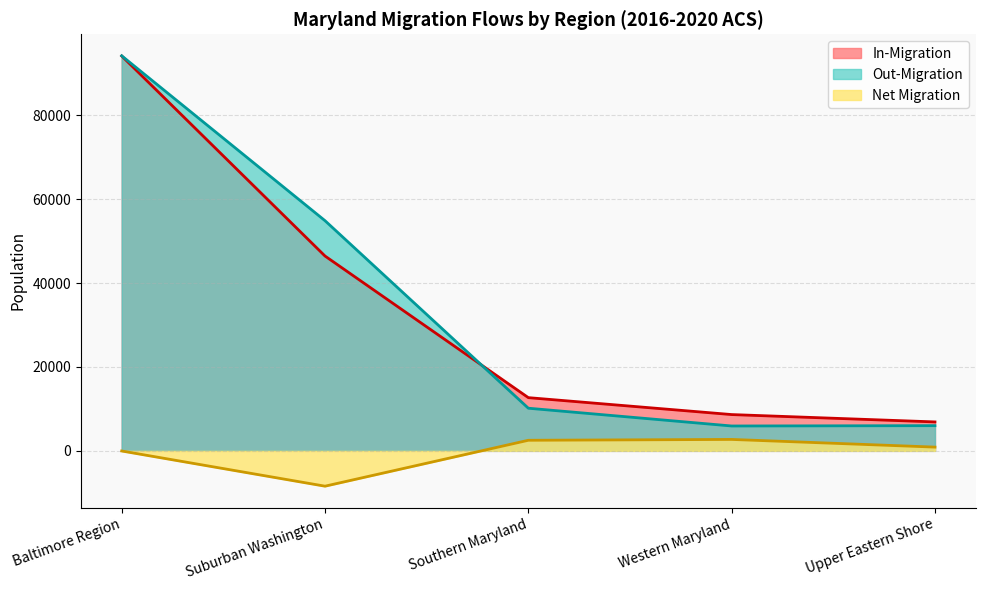

What is the average value of the Out-Migration series?

34247